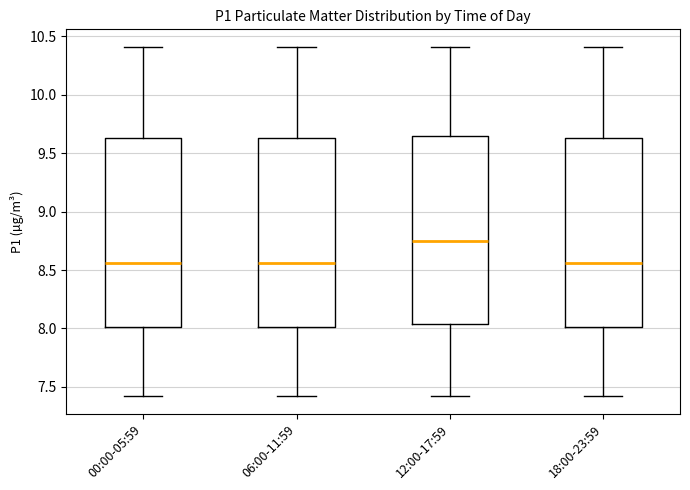

Reading left to right, read every box against the y-axis: the position of its median line, the range the box covers, and the ends of its whiskers. The values are not printed on the chart, so give them approximately, as read against the axis.

00:00-05:59: median 8.55, box 8.00 to 9.65, whiskers 7.40 to 10.40
06:00-11:59: median 8.55, box 8.00 to 9.65, whiskers 7.40 to 10.40
12:00-17:59: median 8.75, box 8.05 to 9.65, whiskers 7.40 to 10.40
18:00-23:59: median 8.55, box 8.00 to 9.65, whiskers 7.40 to 10.40